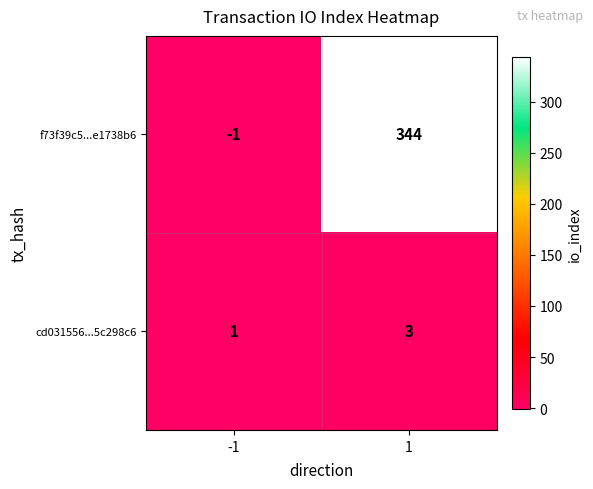

Rank the series by their maximum value, from highest to lowest.

f73f39c5...e1738b6, cd031556...5c298c6